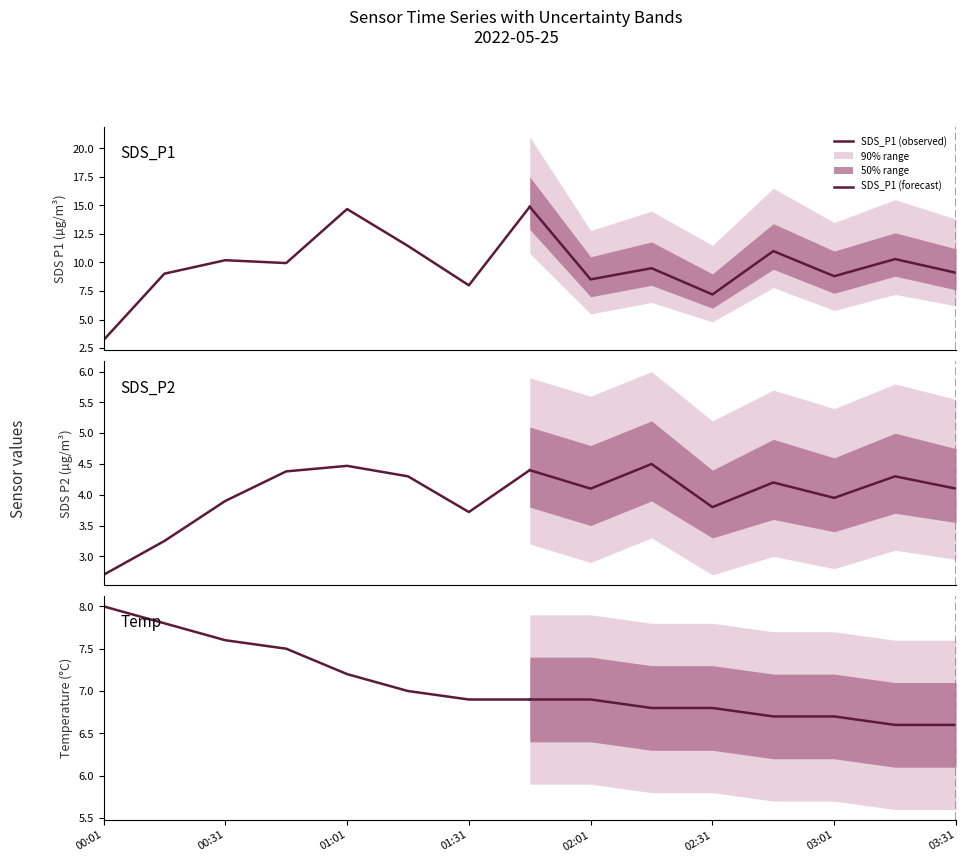

True or false: SDS_P1 (observed) and SDS_P2 (observed) cross at least once.

False